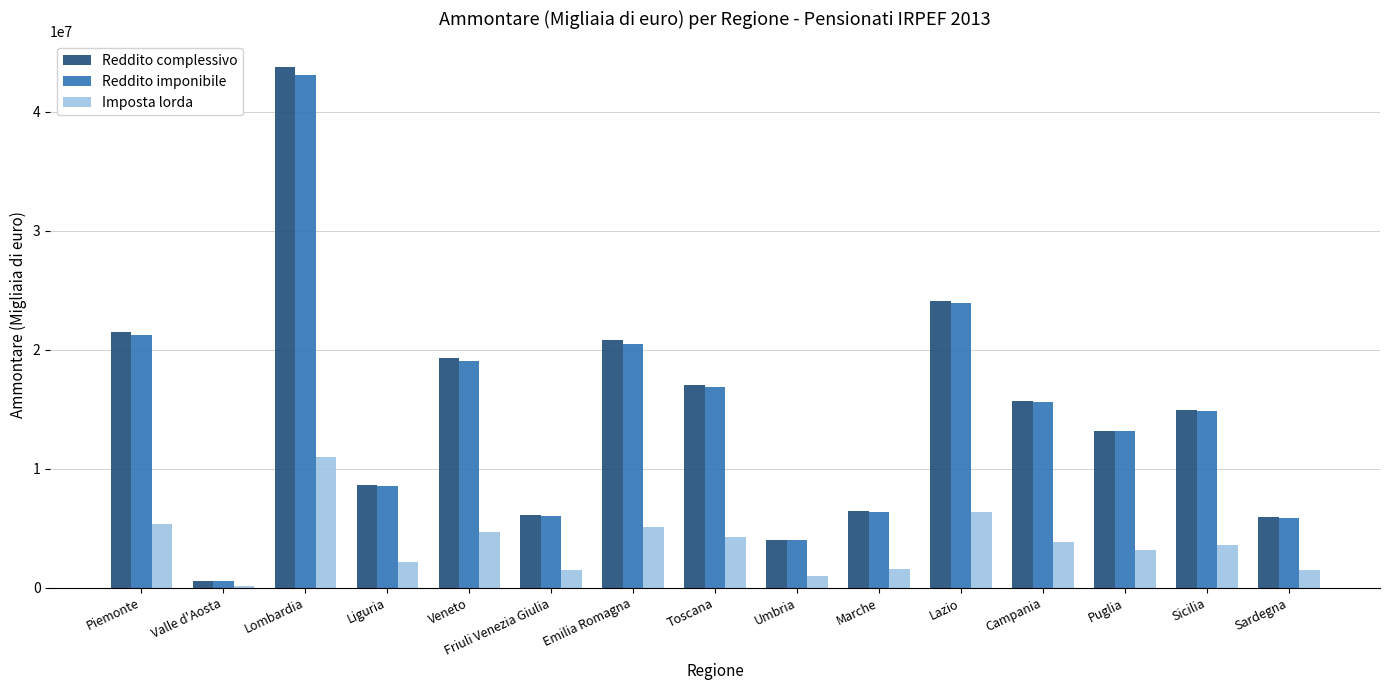

What is the label of the 11th bar from the right?

Veneto